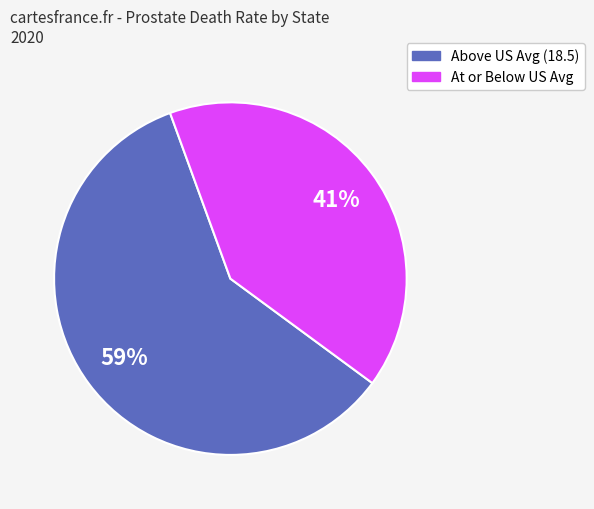

To the nearest percent, what is the average slice percentage?

50%